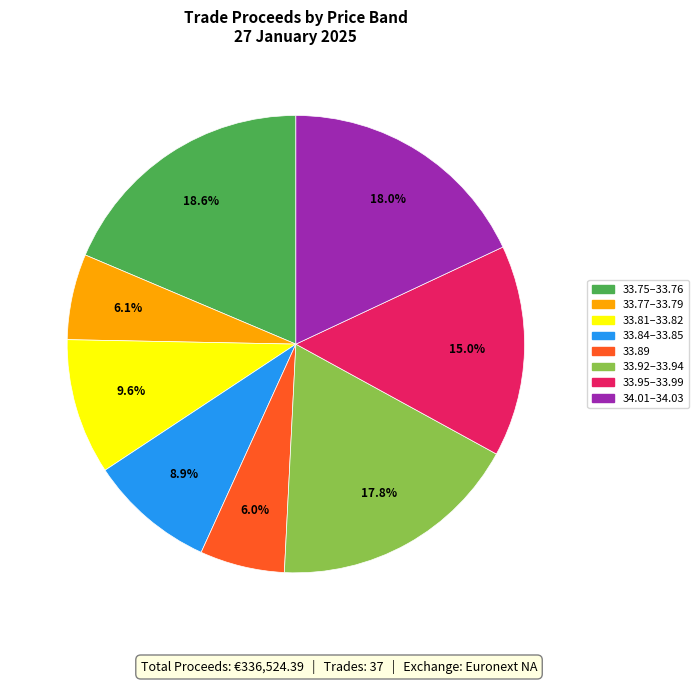

Is there a majority slice in this chart?

No